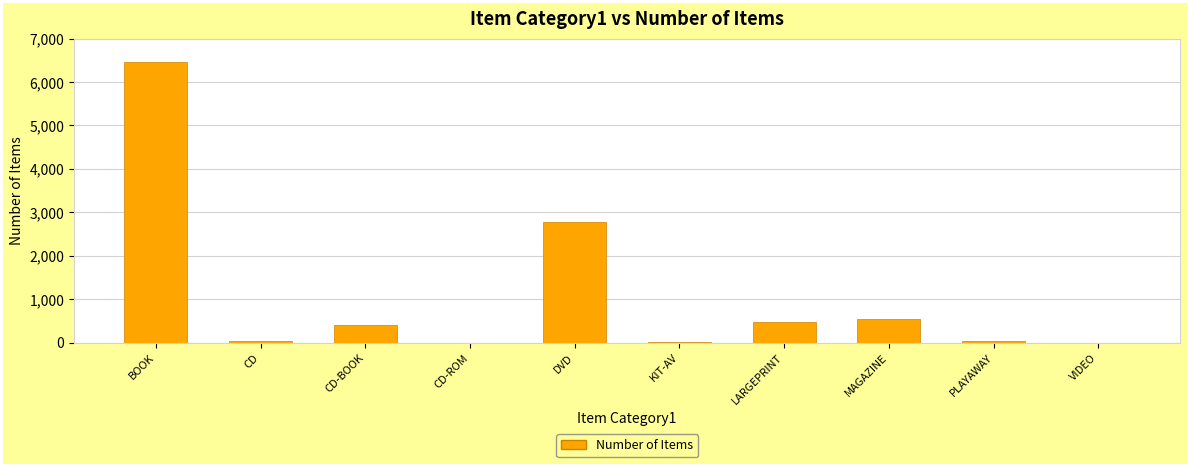

What is the difference between the values at CD-BOOK and BOOK?

6063